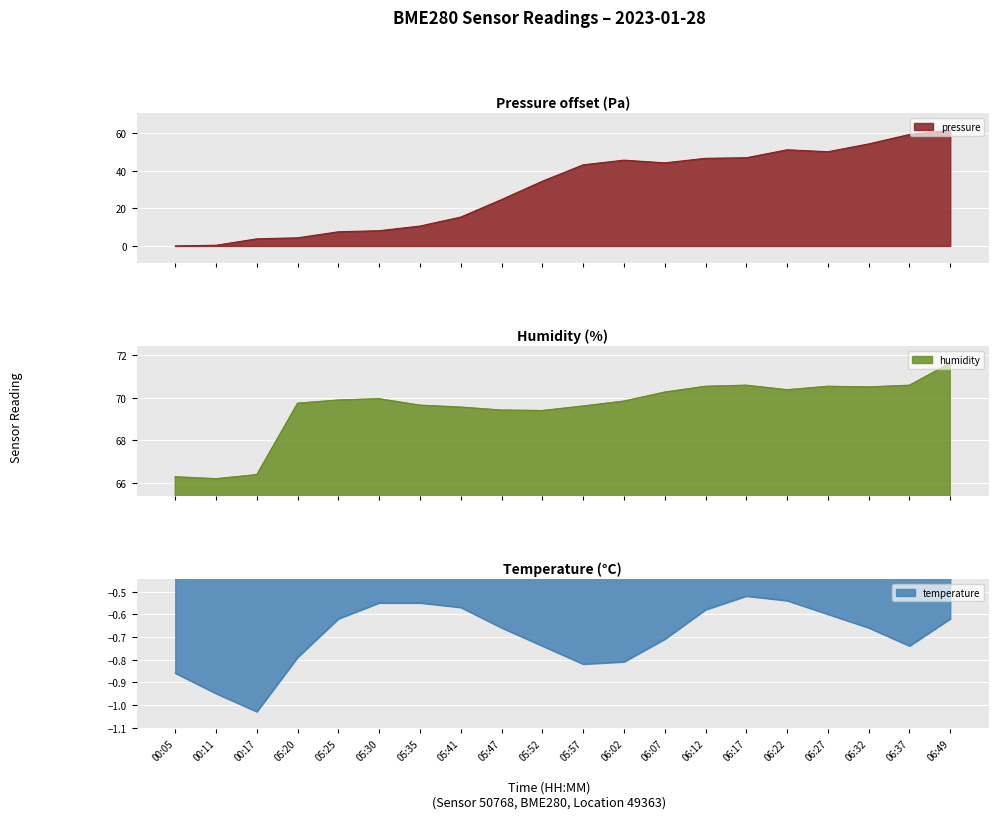

Which category has the highest value in the humidity series?

06:49